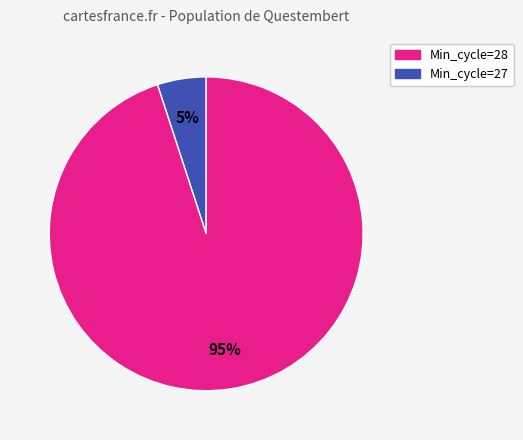

To the nearest percent, what is the average slice percentage?

50%